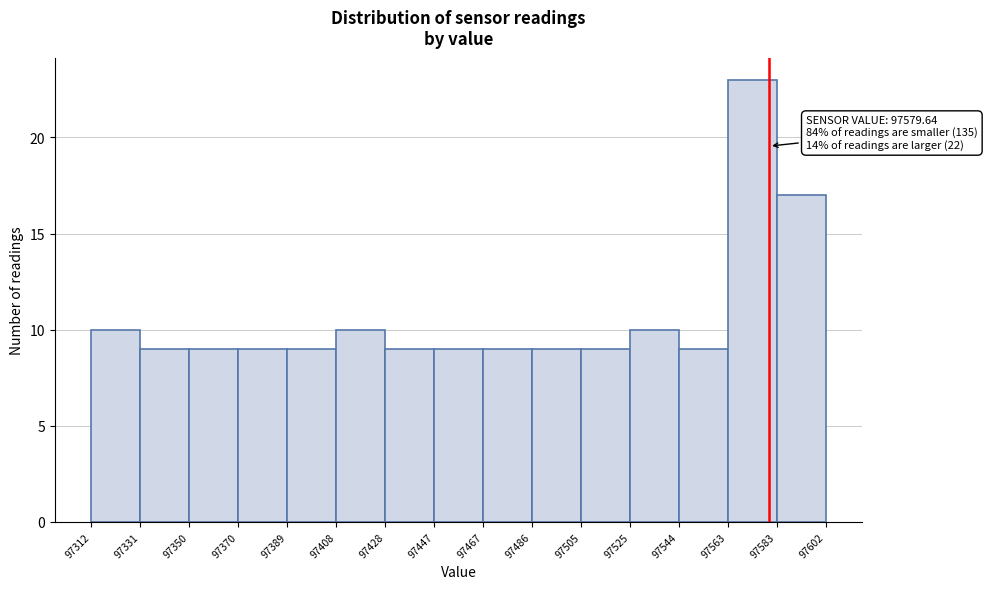

Over which range of the x-axis is the bar tallest?

97563 to 97583